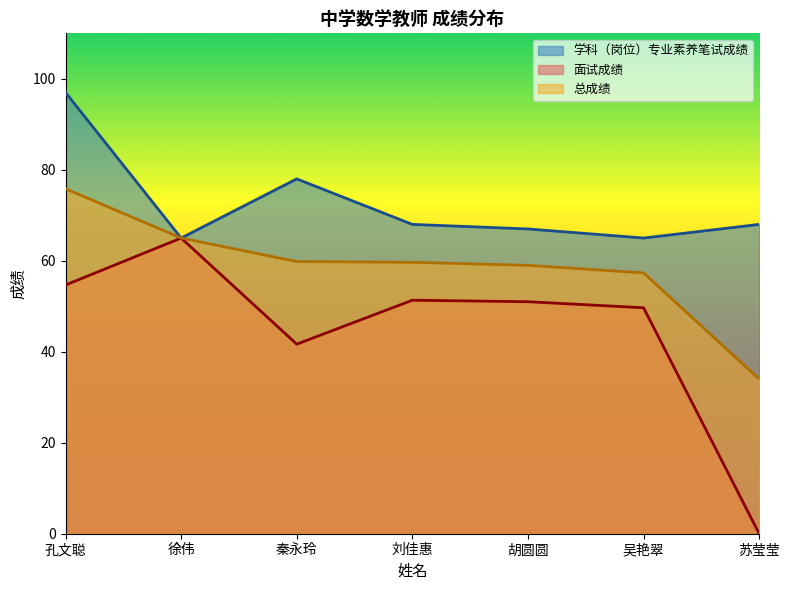

What is the highest value of the 总成绩 series?

75.8